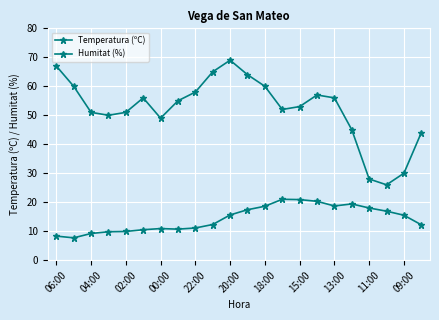

How many lines are shown in the chart?

2